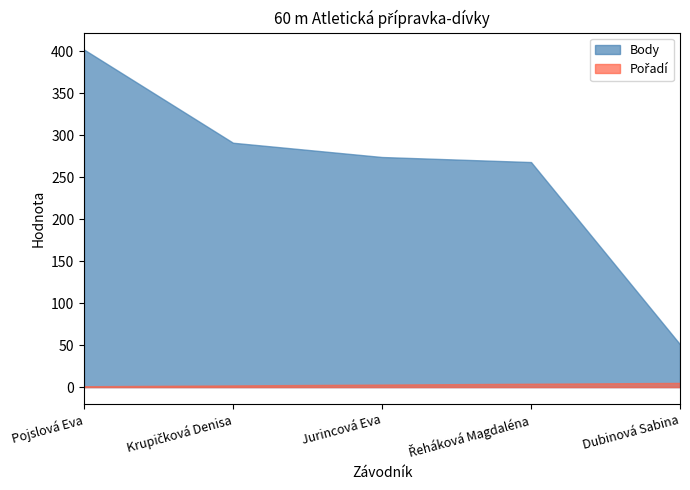

Which series has the widest spread of values?

Body